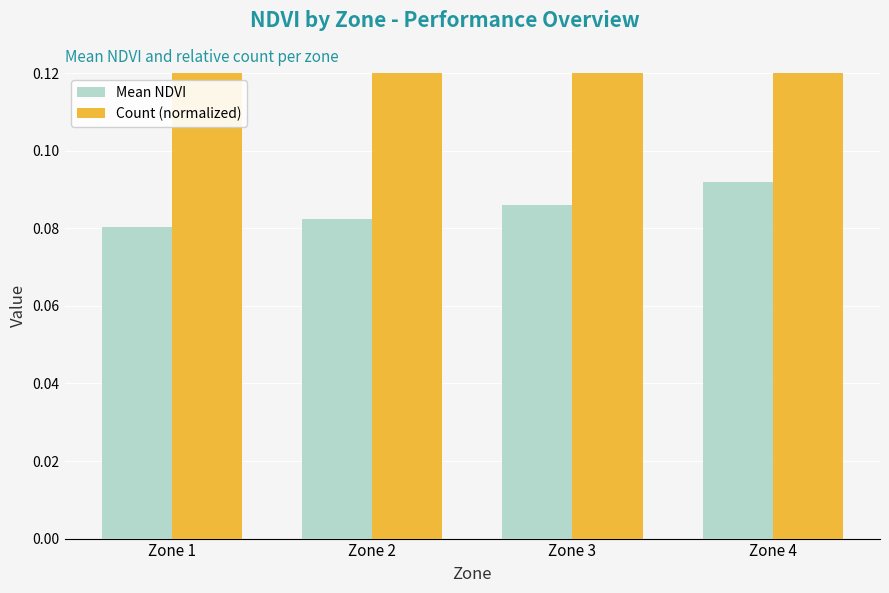

What are all the series names shown in the legend?

Mean NDVI, Count (normalized)